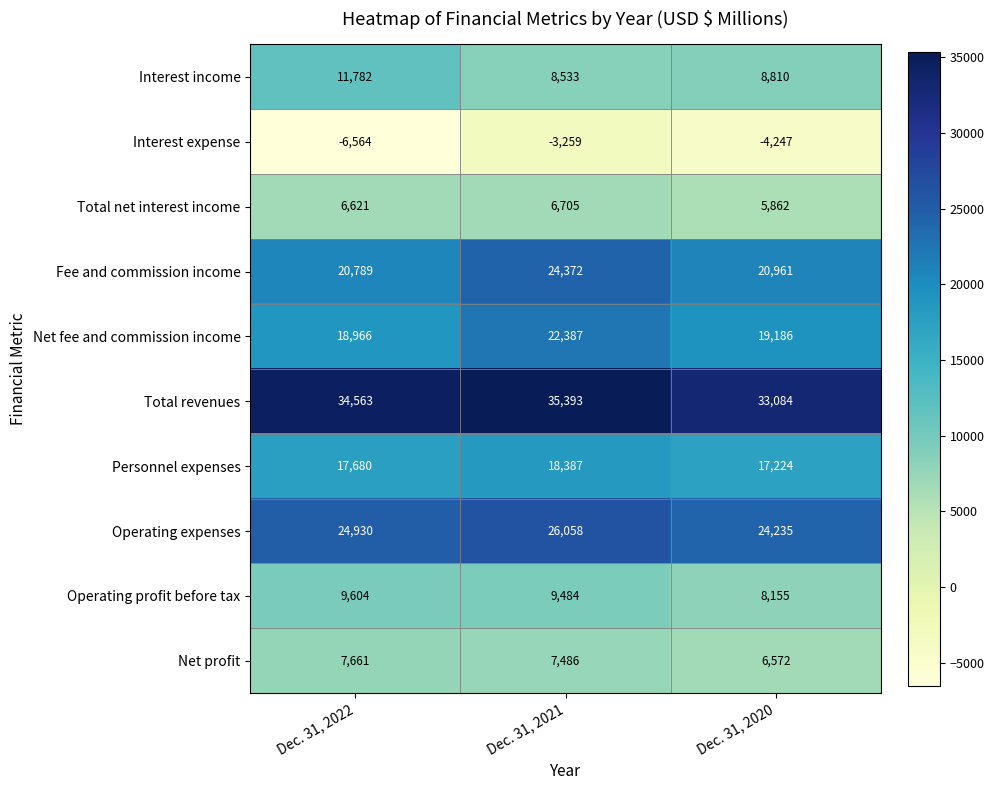

What is the approximate value of Net fee and commission income at Dec. 31, 2021?

22387